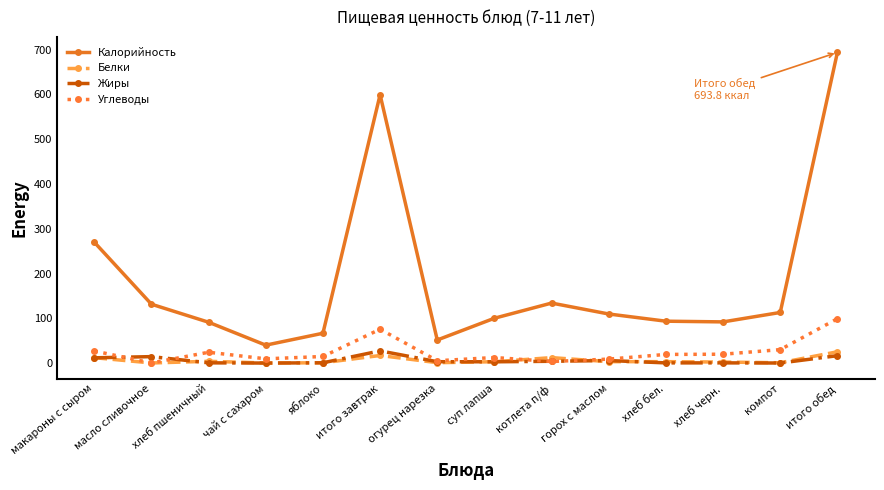

What is the difference between the maximum and second lowest values in the Углеводы series?

95.5